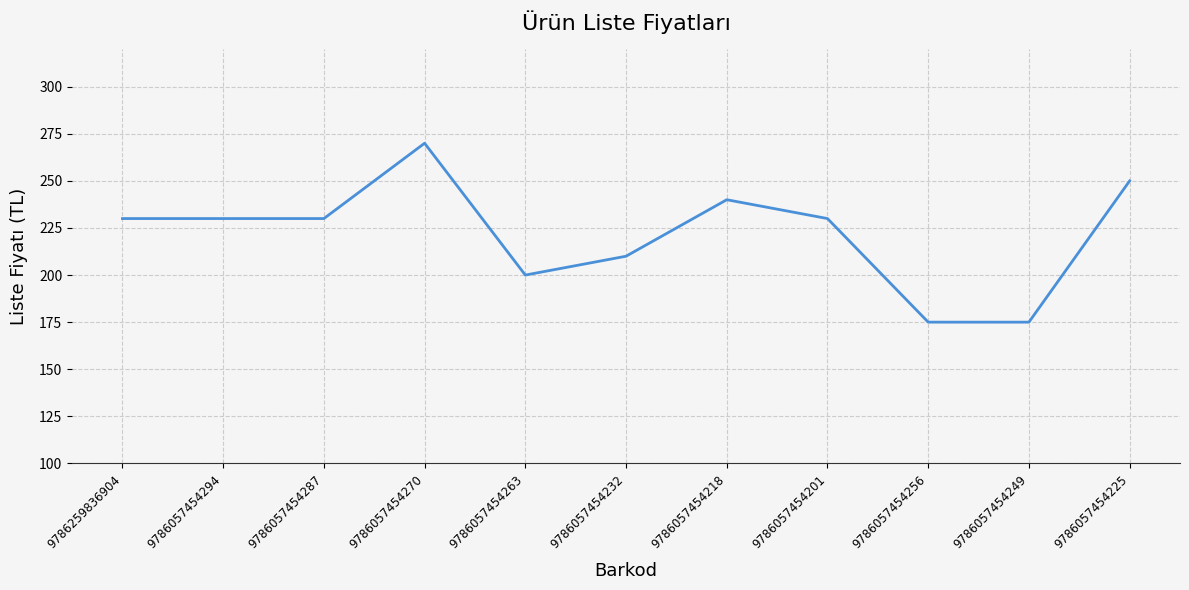

What is the greatest value displayed?

270